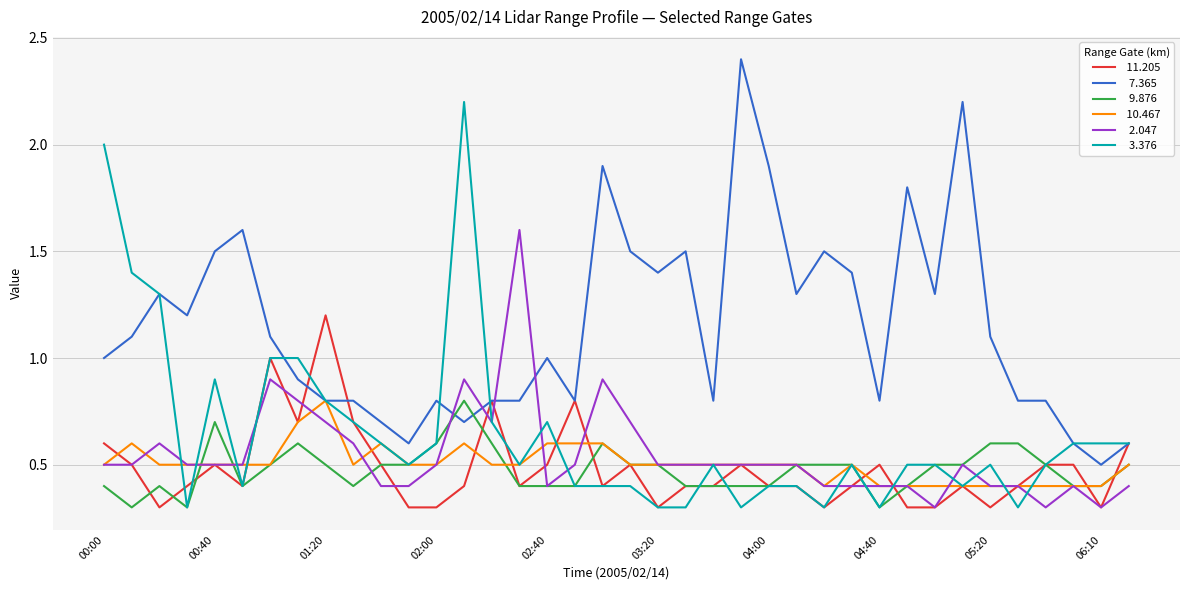

What is the maximum value shown in the chart?

2.4